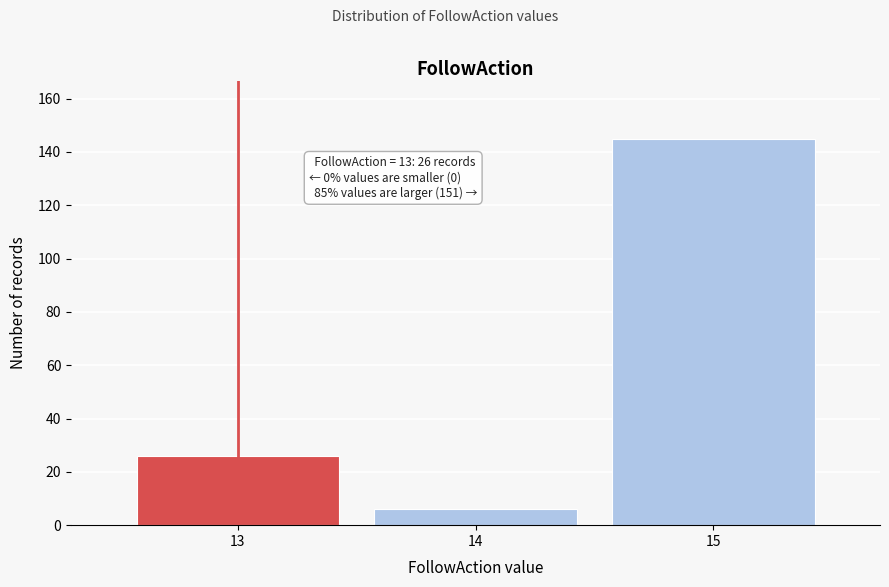

Reading right to left, extract all data points from this chart.

15=145	14=6	13=26